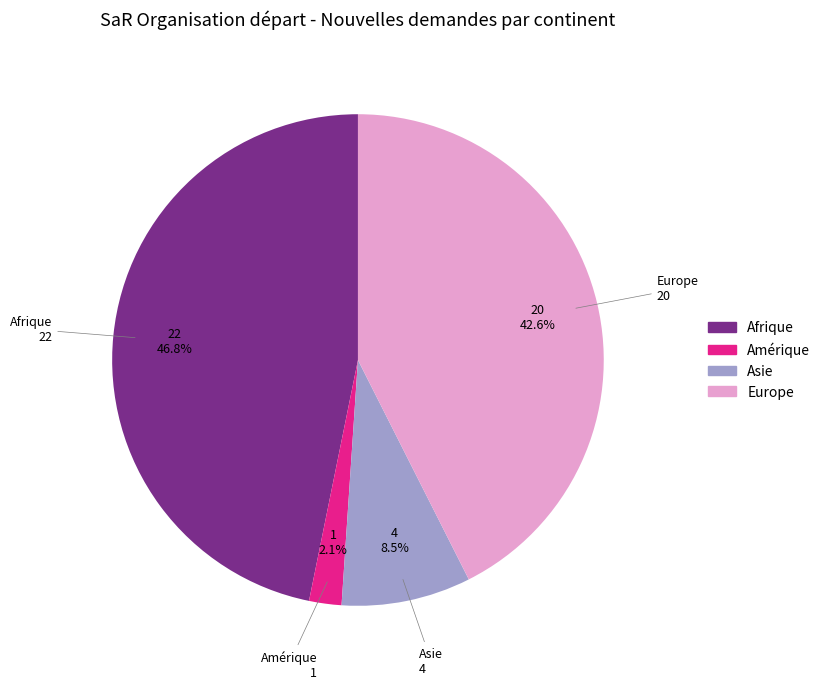

Is it true that Afrique is 47% of the pie?

True